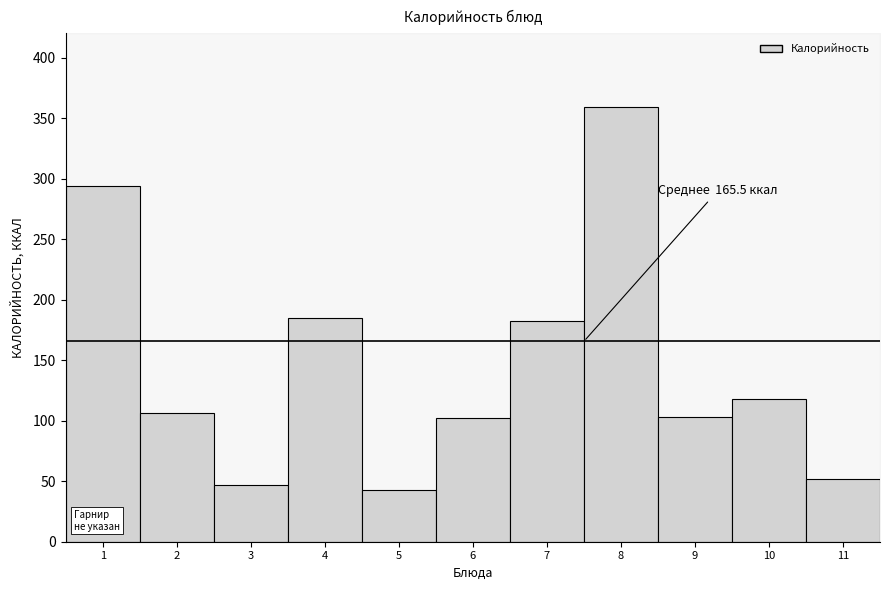

What is the ratio of the value at 1 to the value at 11?

5.7